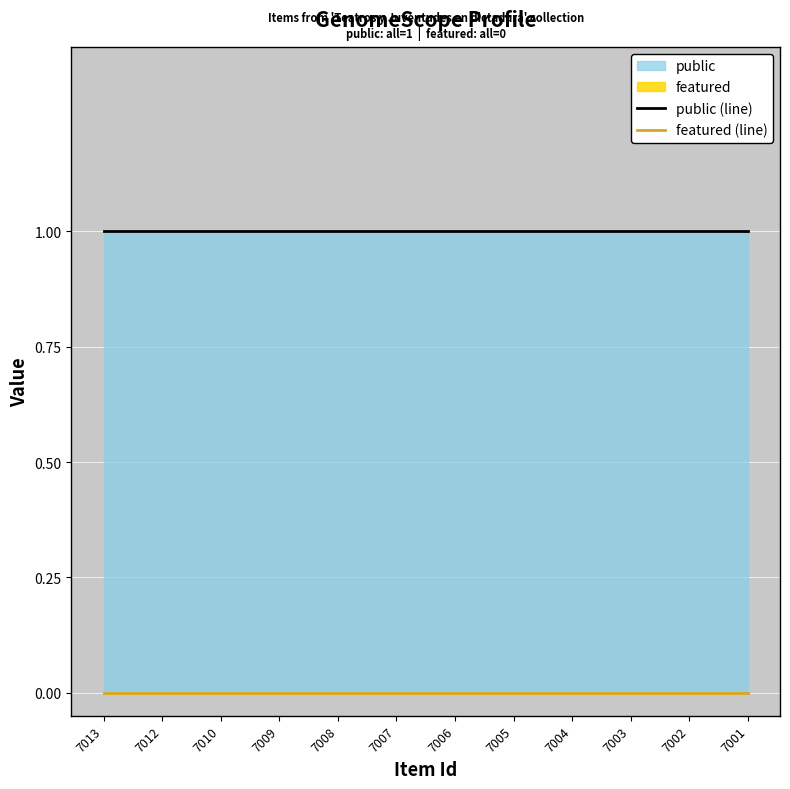

At which category is the sum across all series the highest?

7013